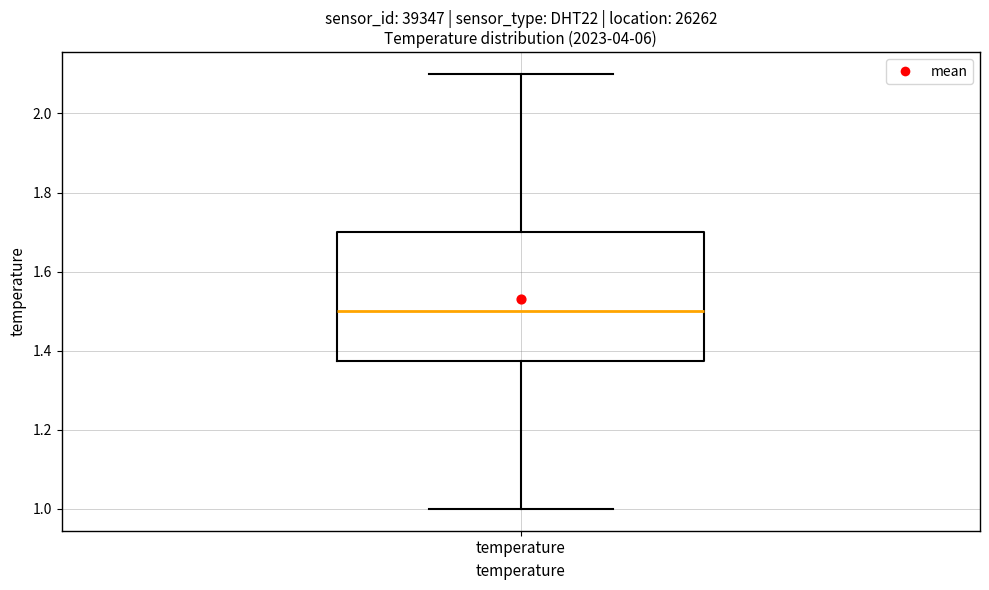

Where is the lower edge of the box for temperature on the y-axis? The values are not printed on the chart, so give them approximately, as read against the axis.

1.38